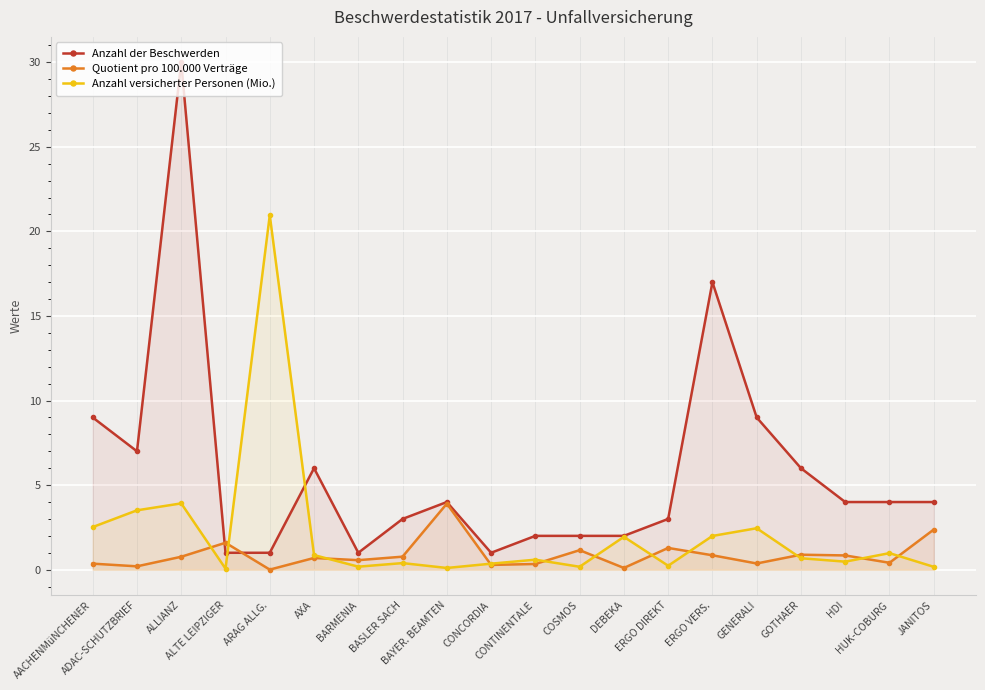

How many series are shown in this chart?

3